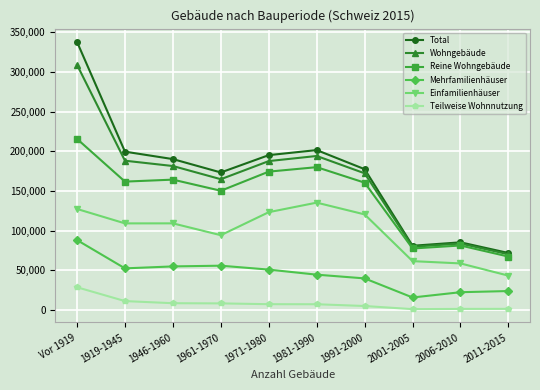

How many values in the Mehrfamilienhäuser series are below 51033?

5